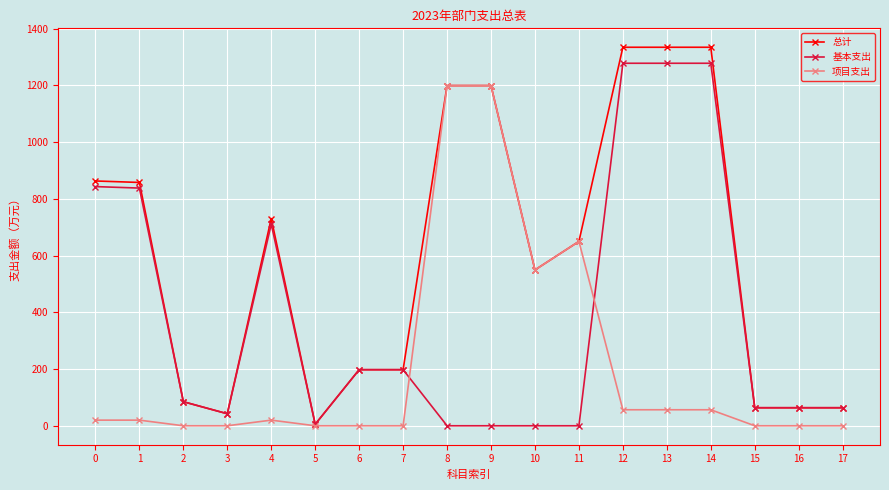

Is it true that 总计 equals 63.6 at 16?

True